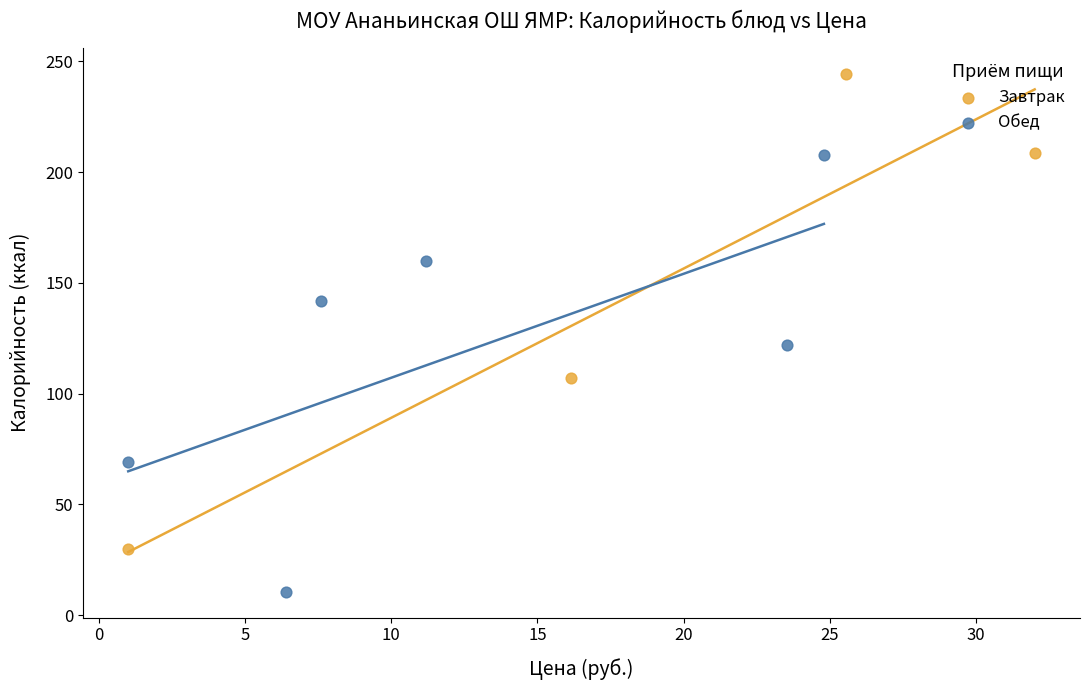

Which series contains the highest Y value?

Завтрак